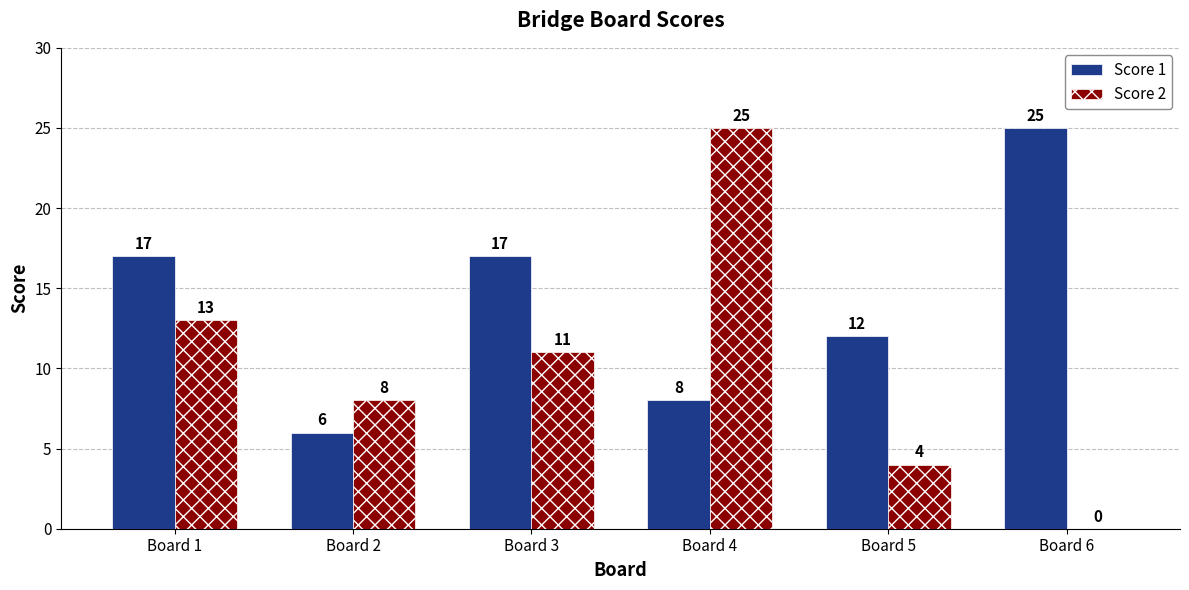

What is the spread (max minus min) of values at Board 2?

2